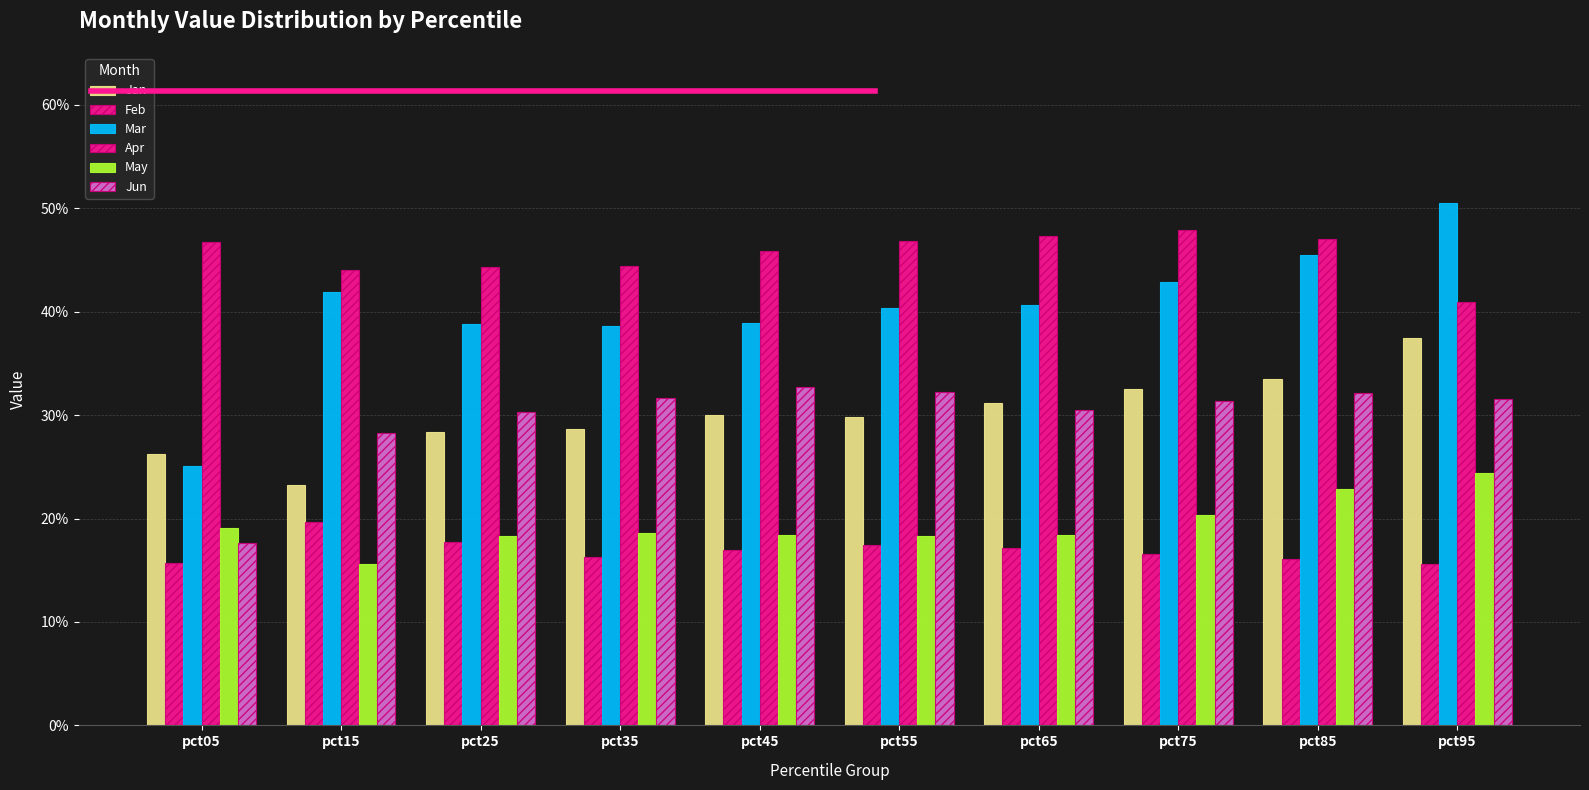

Does the chart contain any negative values?

No